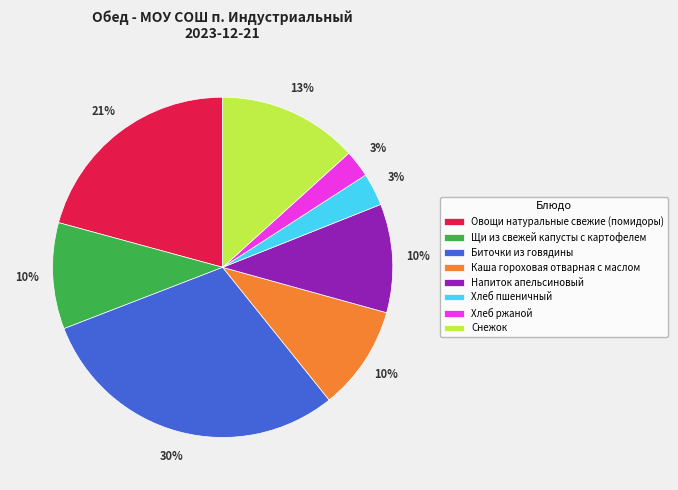

What is the largest slice in the pie chart?

Биточки из говядины